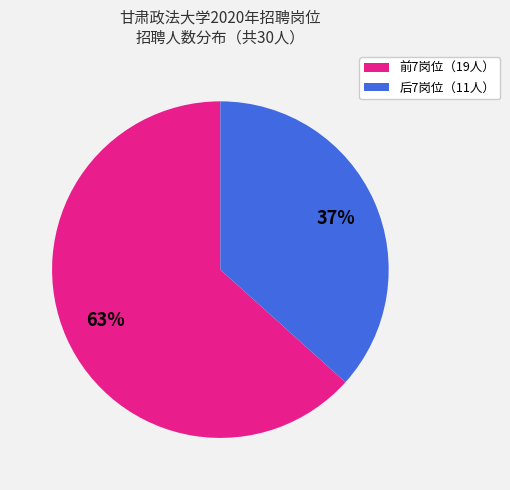

Is there any slice that represents more than half of the pie?

Yes